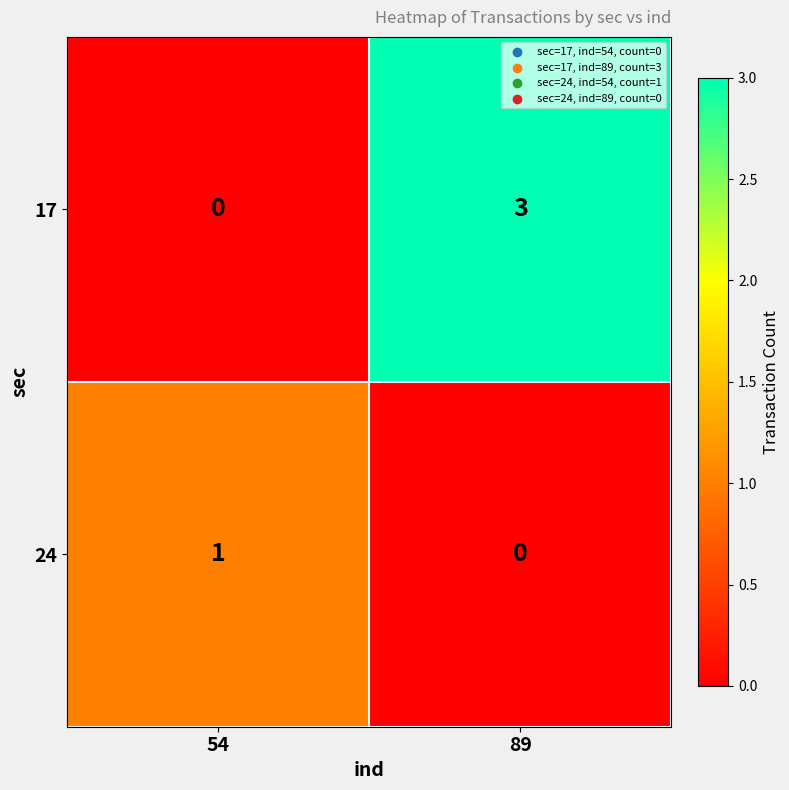

At which label is 24 closest to 0?

89